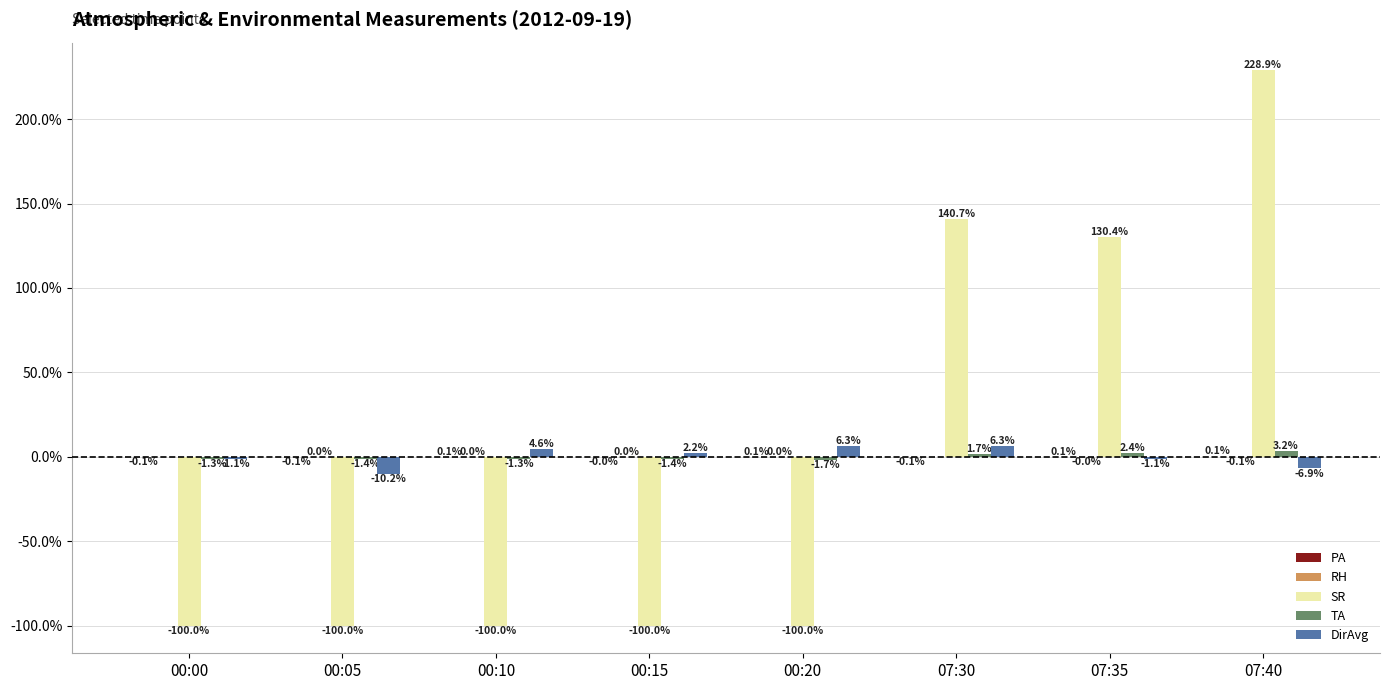

At which category is the sum across all series the highest?

07:40